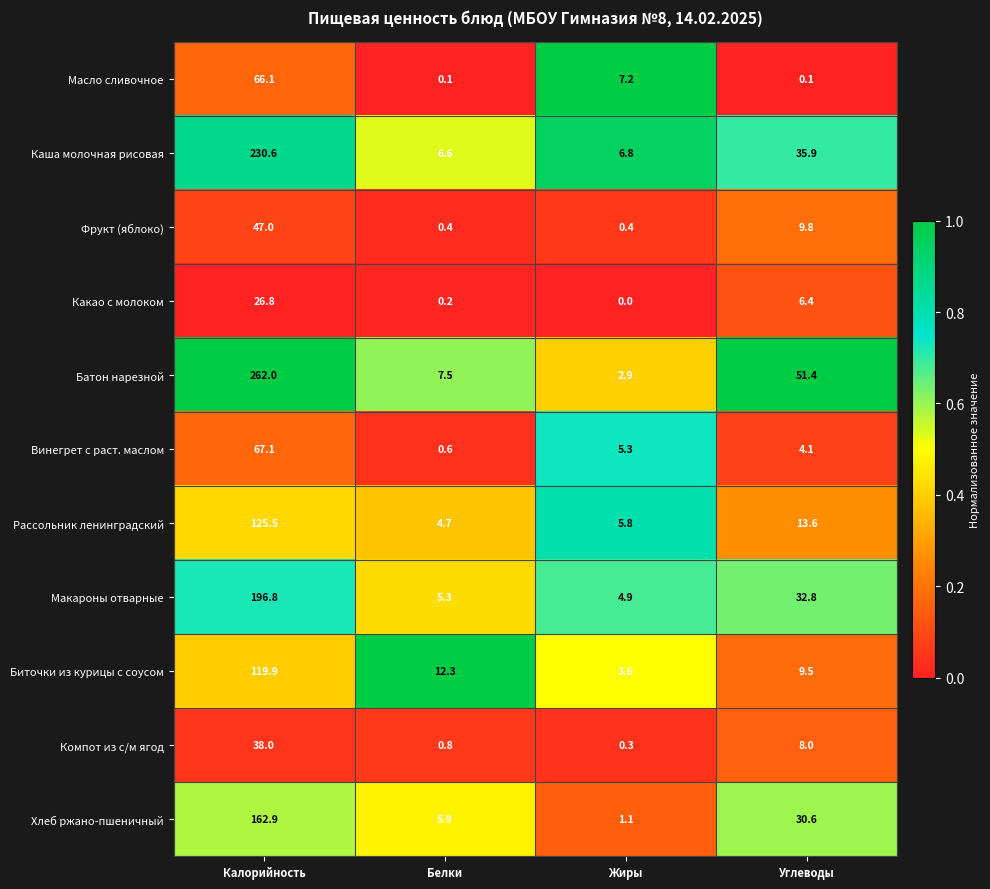

True or false: Винегрет с раст. маслом has a value of 5.3 at Жиры.

True